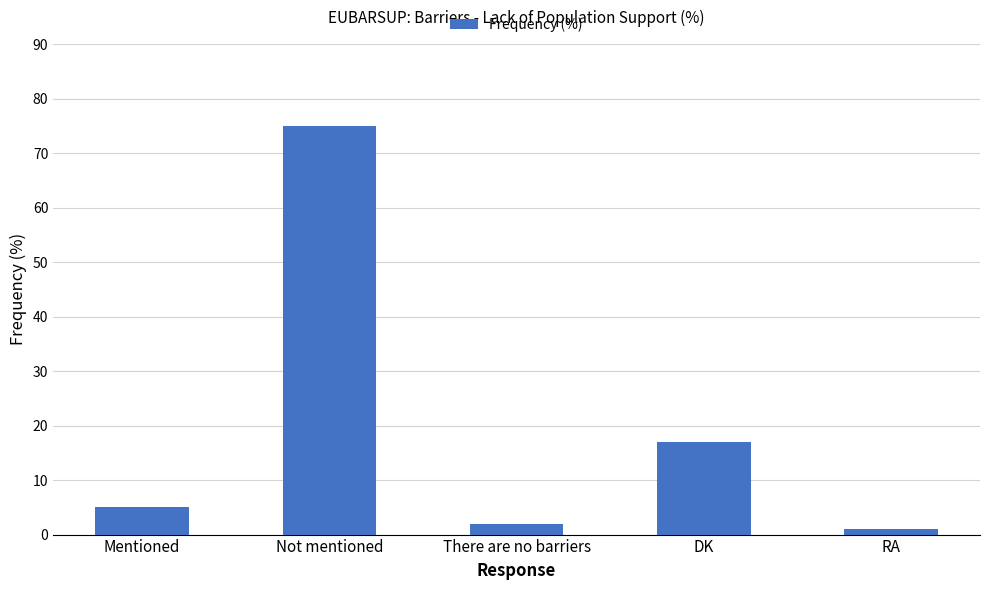

Where is the data nearest to the value 38?

DK